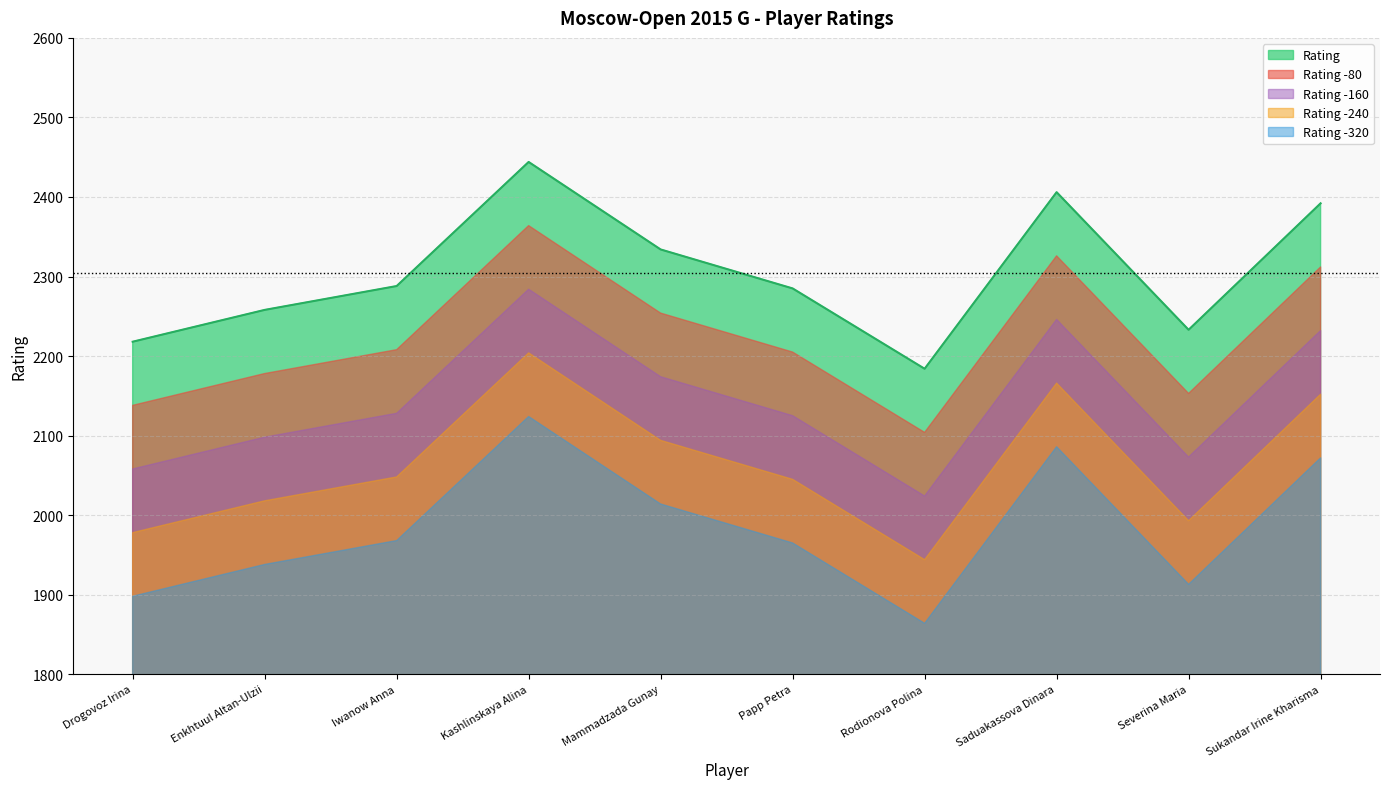

At which label is the value closest to 2314?

Mammadzada Gunay